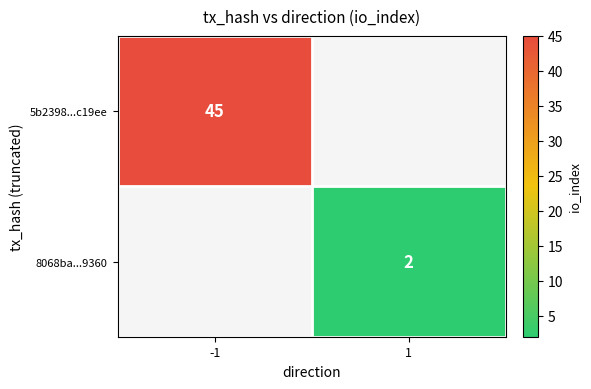

True or false: 5b2398...c19ee has a value of 45 at -1.

True